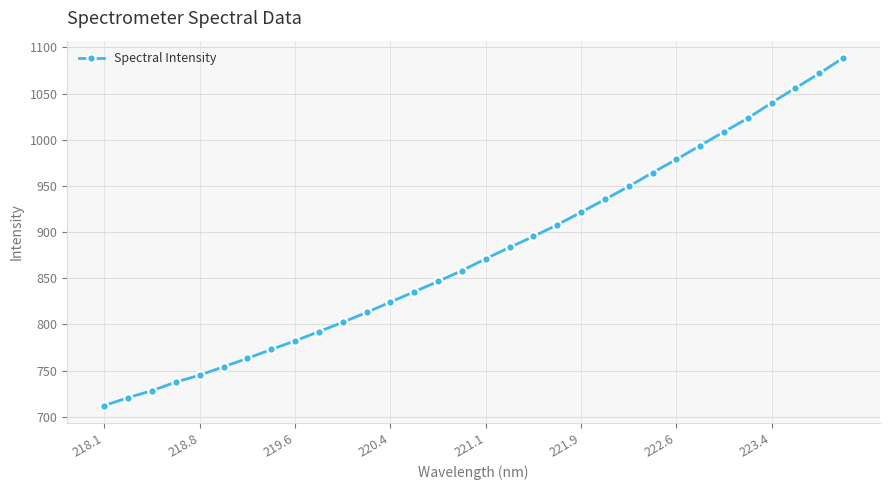

What is the minimum value shown in the chart?

712.1